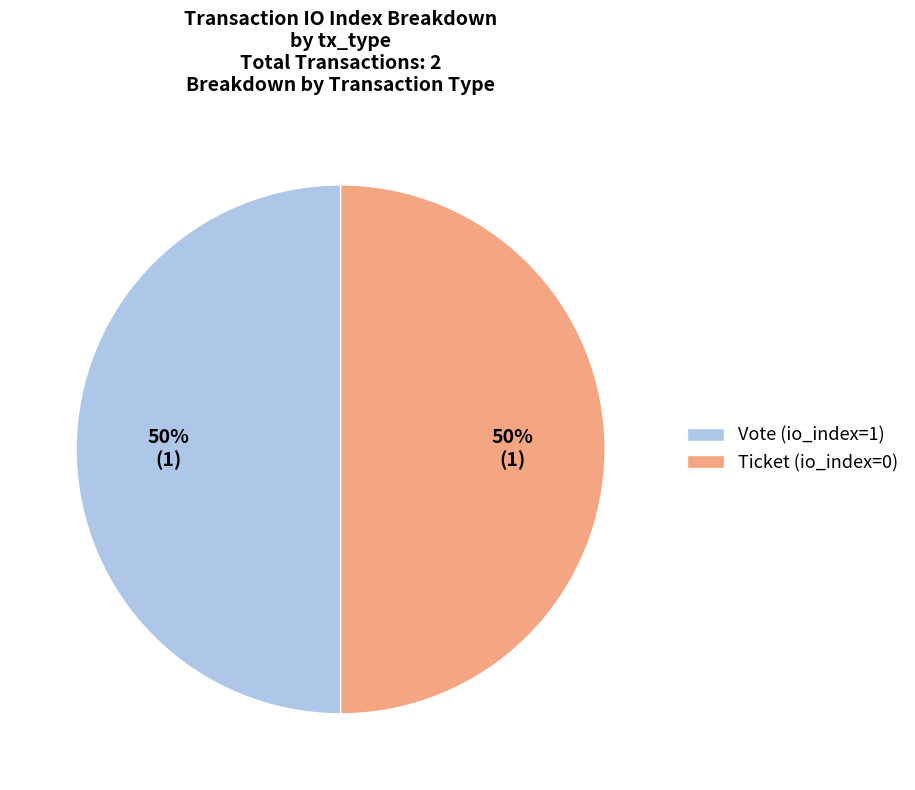

Approximately how many times larger is the value at Vote compared to Ticket?

1.0